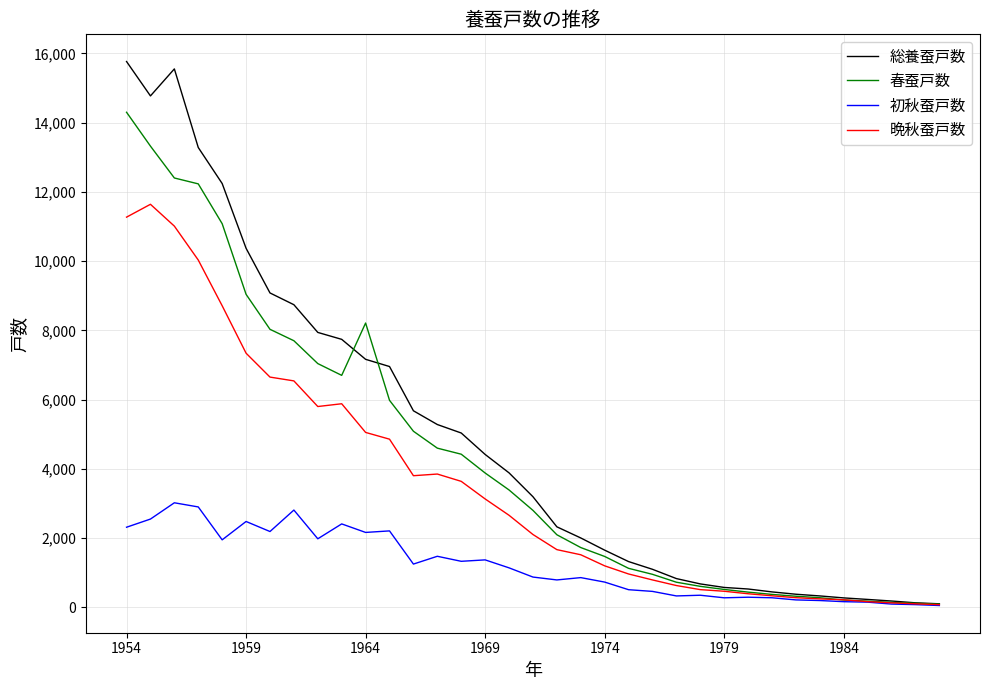

What is the difference between the maximum and minimum values in the 総養蚕戸数 series?

15660